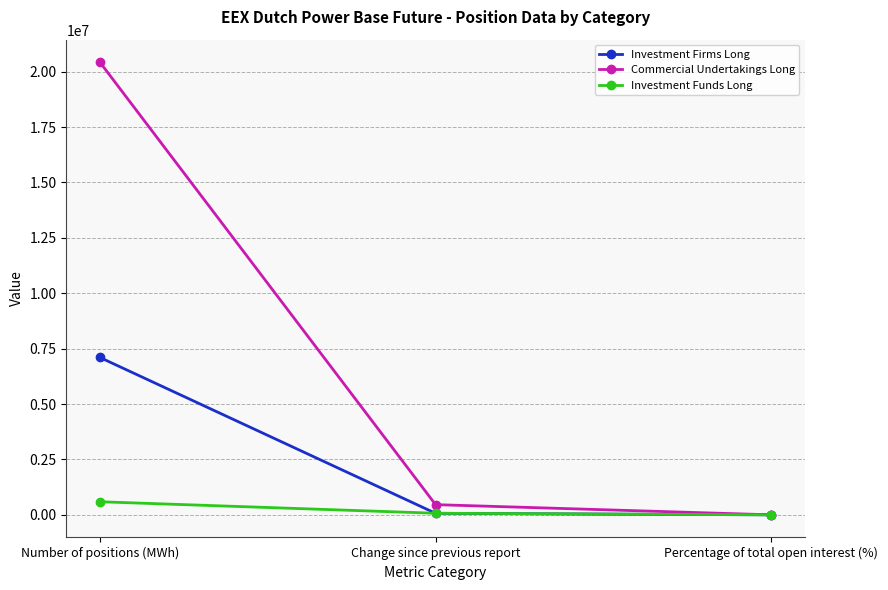

Which series has the largest total across all categories?

Commercial Undertakings Long